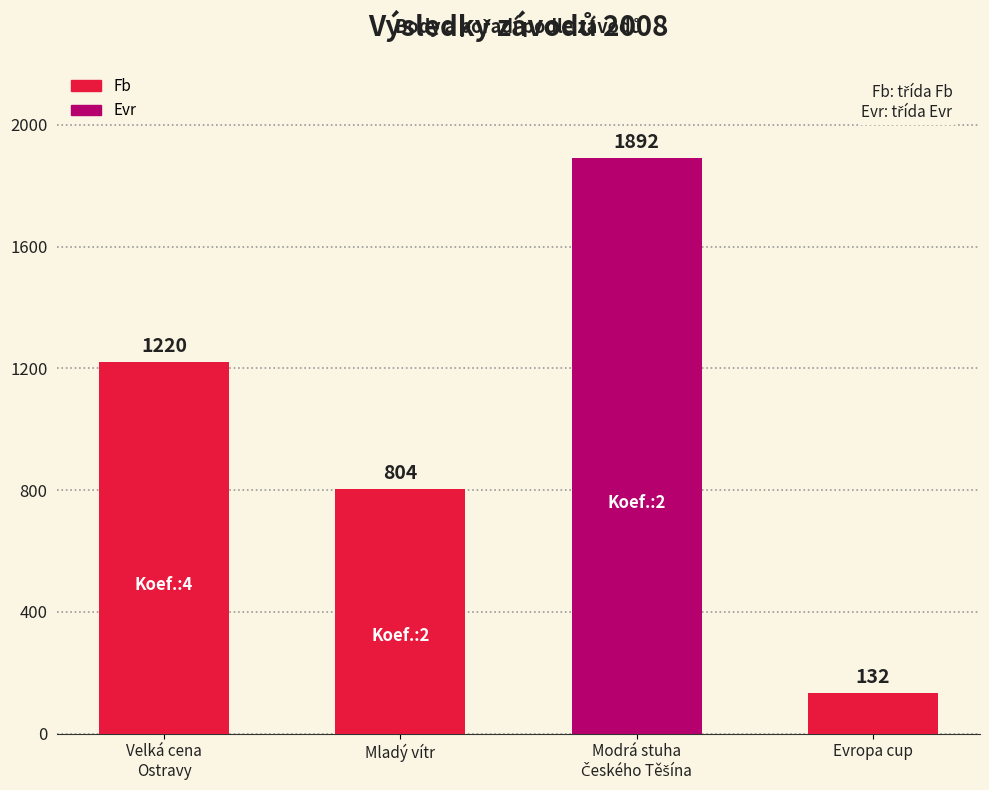

Reading left to right, list all the values displayed in this chart.

1220	804	1892	132